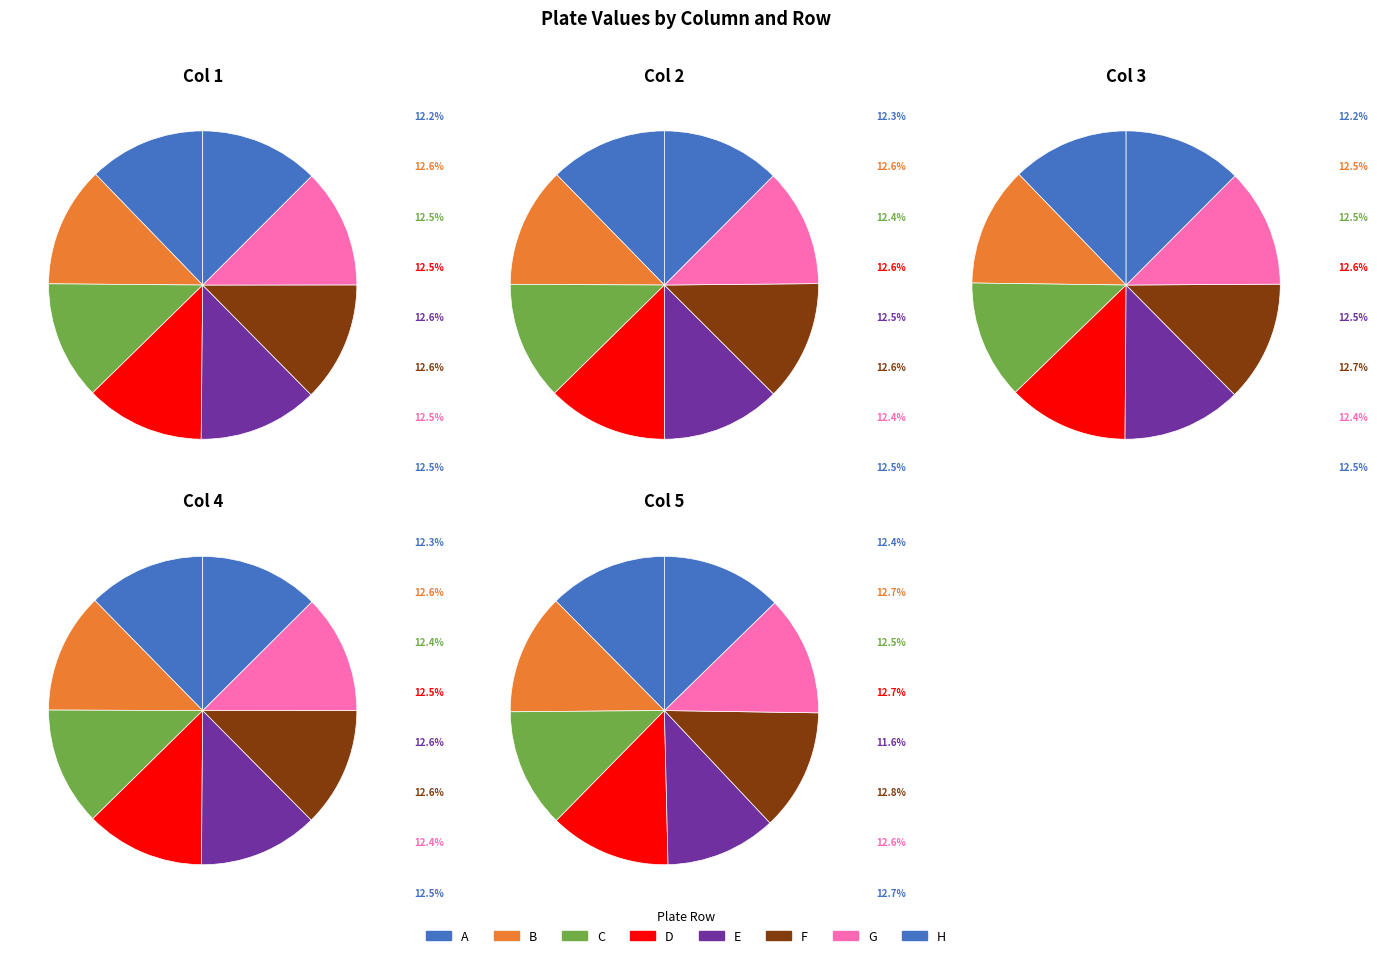

How many segments does this pie chart have?

8